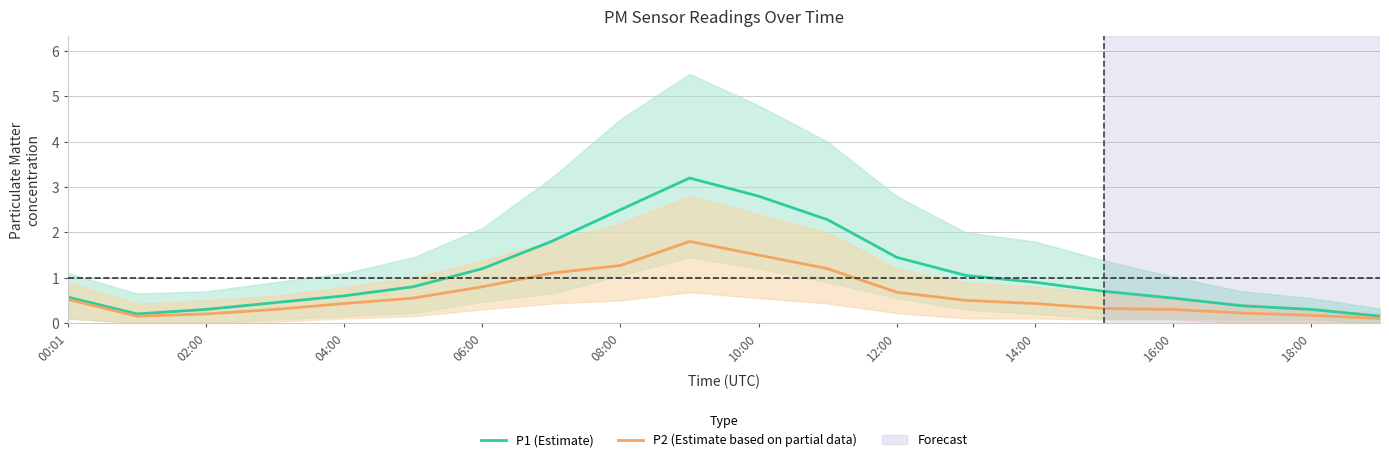

Is it true that P1 (Estimate) equals 0.1 at 02:00?

False